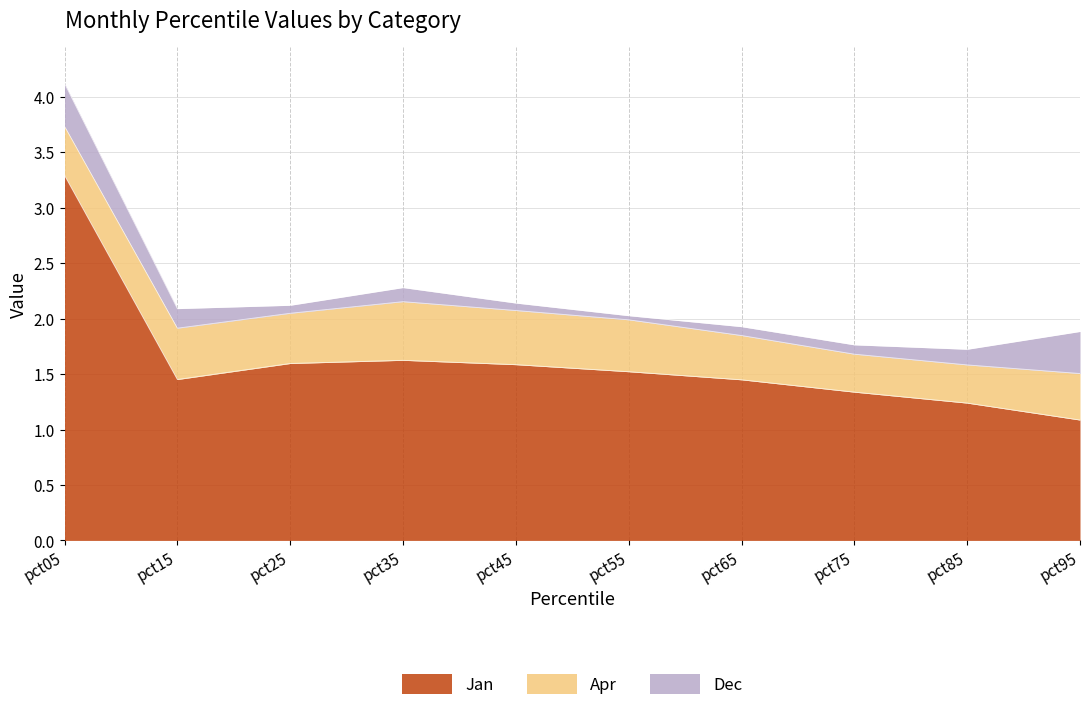

Reading left to right, what are all the values shown in this chart?

Jan: pct05=3.3	pct15=1.5	pct25=1.6	pct35=1.6	pct45=1.6	pct55=1.5	pct65=1.4	pct75=1.3	pct85=1.2	pct95=1.1
Apr: pct05=0.4	pct15=0.5	pct25=0.5	pct35=0.5	pct45=0.5	pct55=0.5	pct65=0.4	pct75=0.3	pct85=0.3	pct95=0.4
Dec: pct05=0.4	pct15=0.2	pct25=0.1	pct35=0.1	pct45=0.1	pct55=0.0	pct65=0.1	pct75=0.1	pct85=0.1	pct95=0.4